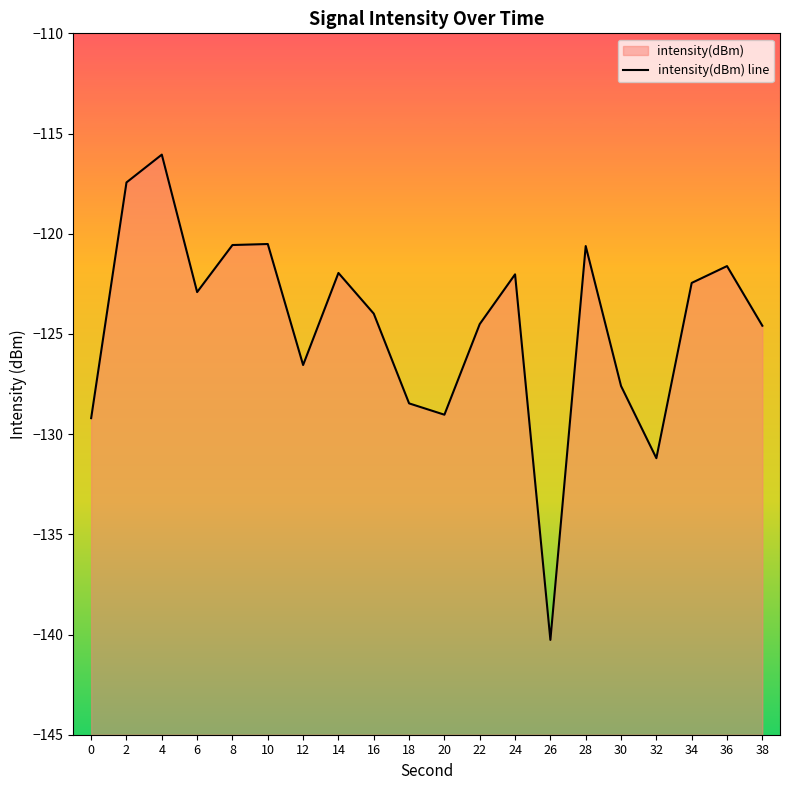

Is it true that the value at 14 is -122.0?

True